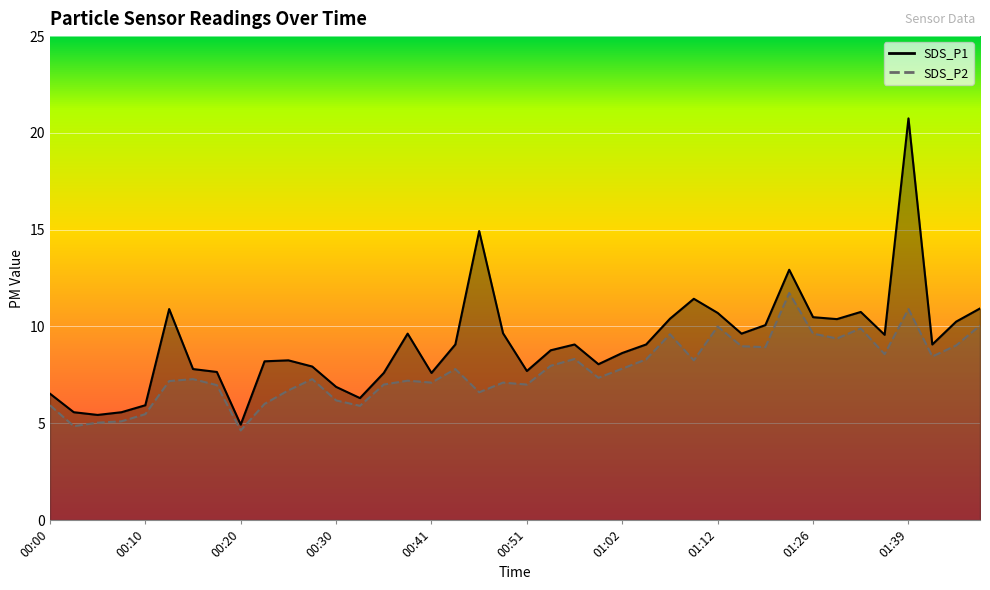

Rank the series by their maximum value, from highest to lowest.

SDS_P1, SDS_P2